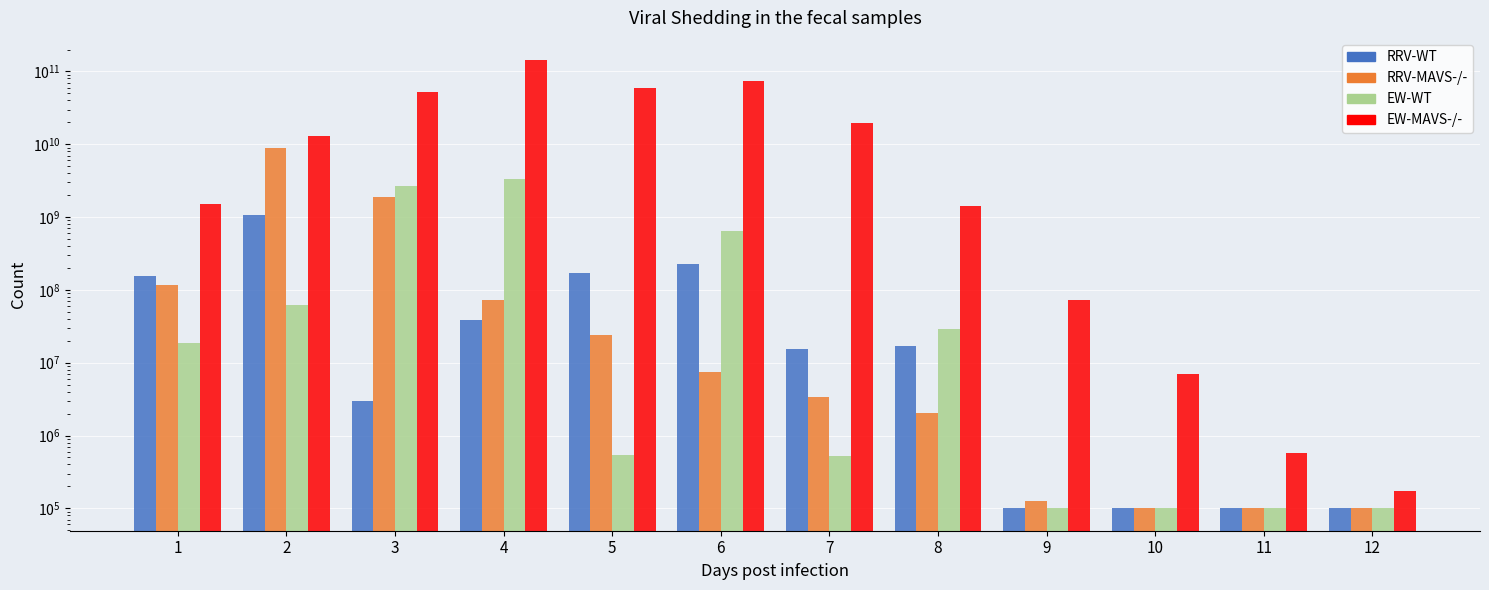

What is the value of the RRV-WT bar at the 11th from the left?

100000.0